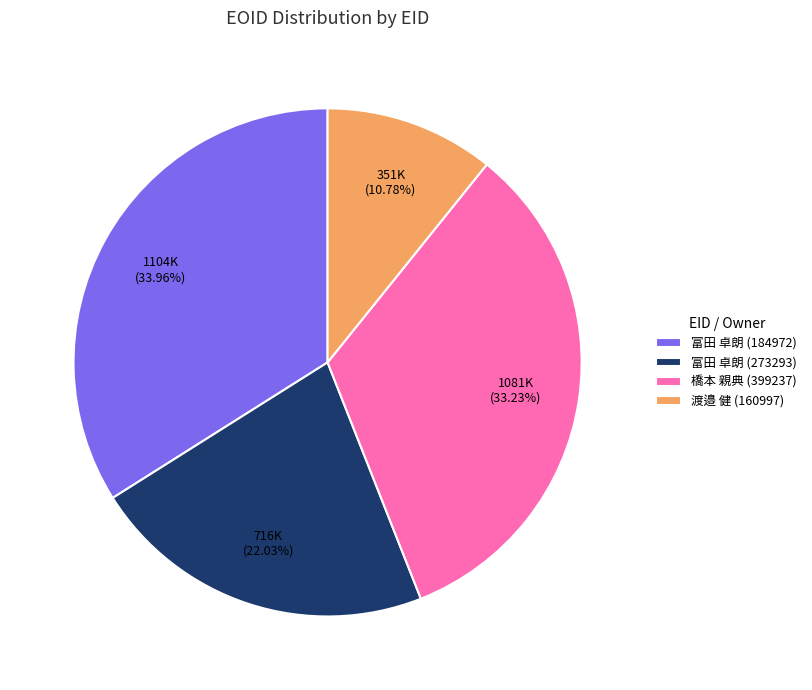

True or false: 橋本 親典 (399237) accounts for 22% of the total.

False